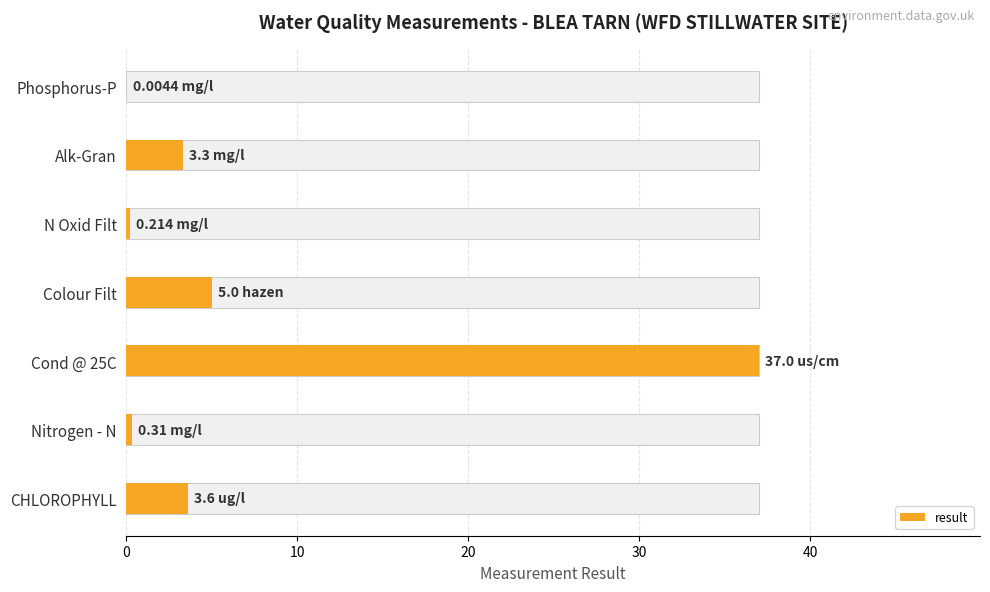

What is the difference between the values at Colour Filt and N Oxid Filt?

4.8